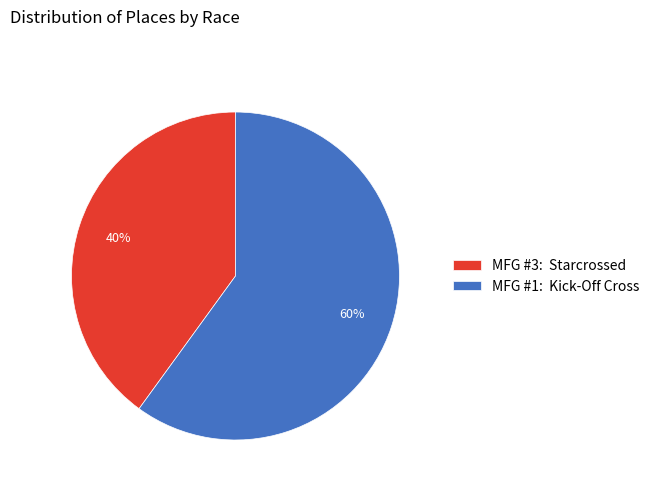

Which has a higher value, MFG #3: Starcrossed or MFG #1: Kick-Off Cross?

MFG #1: Kick-Off Cross